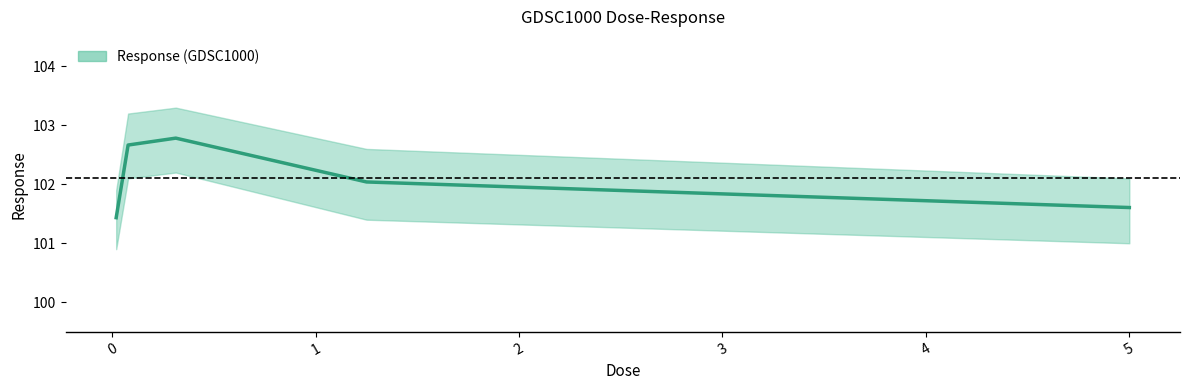

The value at 0.3125 is 102.8. True or false?

True